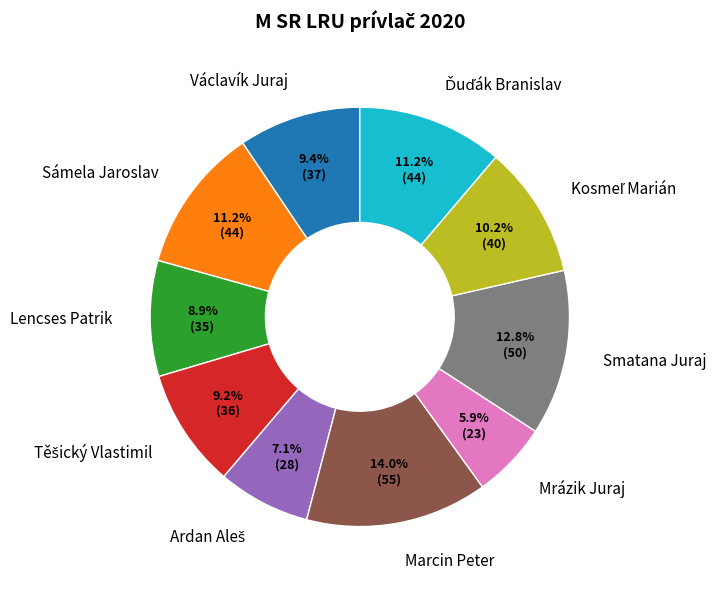

Between Smatana Juraj and Václavík Juraj, which is larger?

Smatana Juraj